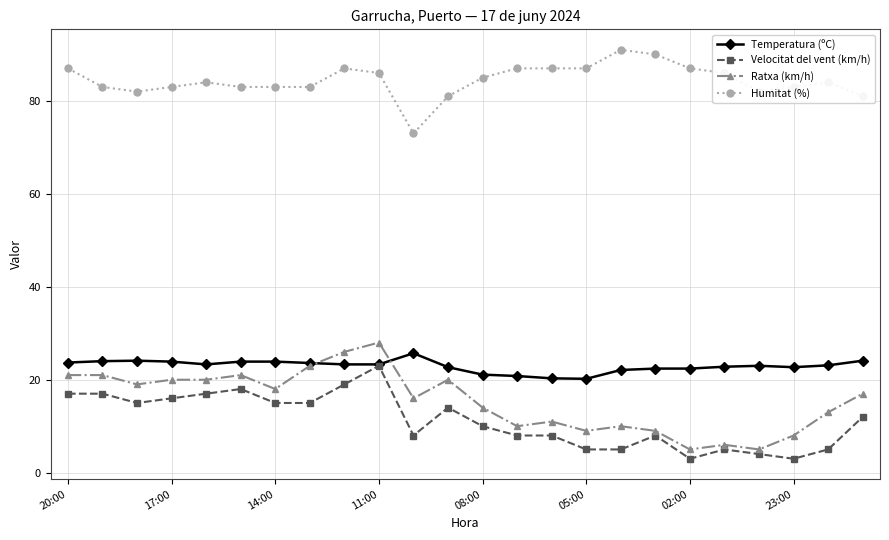

What is the highest value of the Temperatura (ºC) series?

25.7